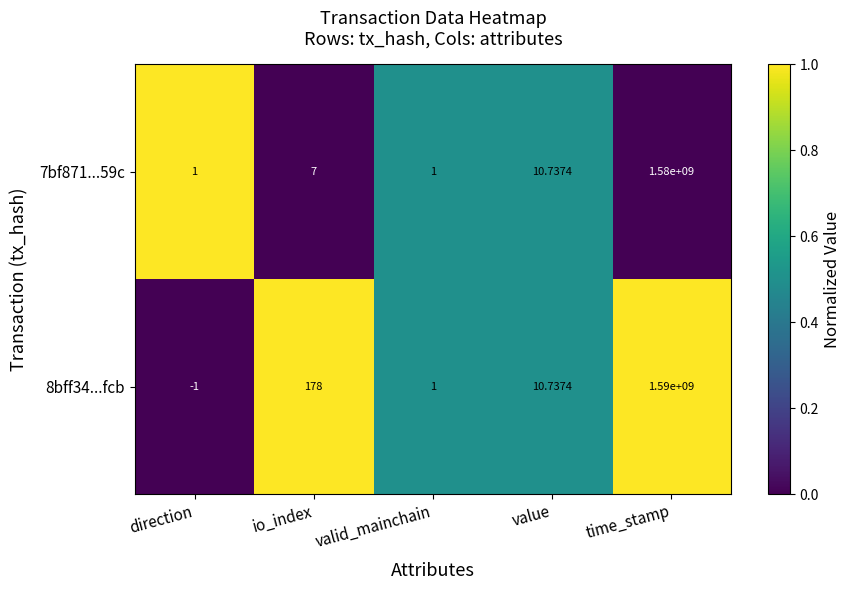

Which label corresponds to the largest value in the chart?

time_stamp